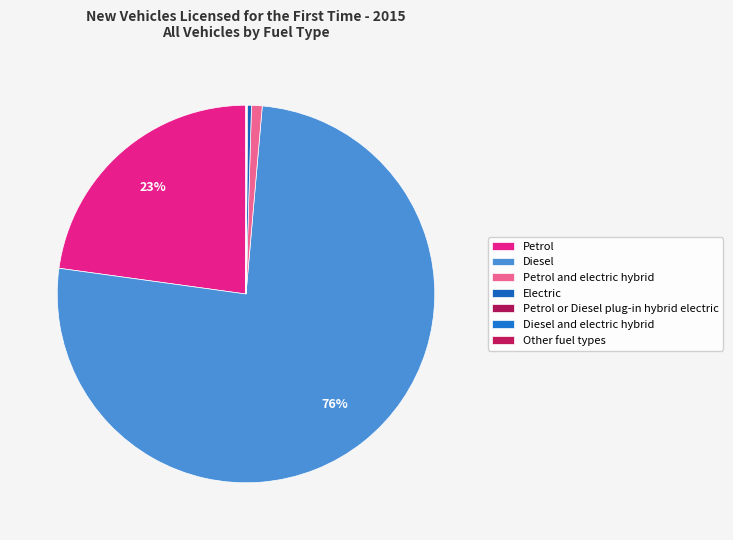

To the nearest percent, what is the difference between the Petrol and electric hybrid and Electric slice percentages?

1%